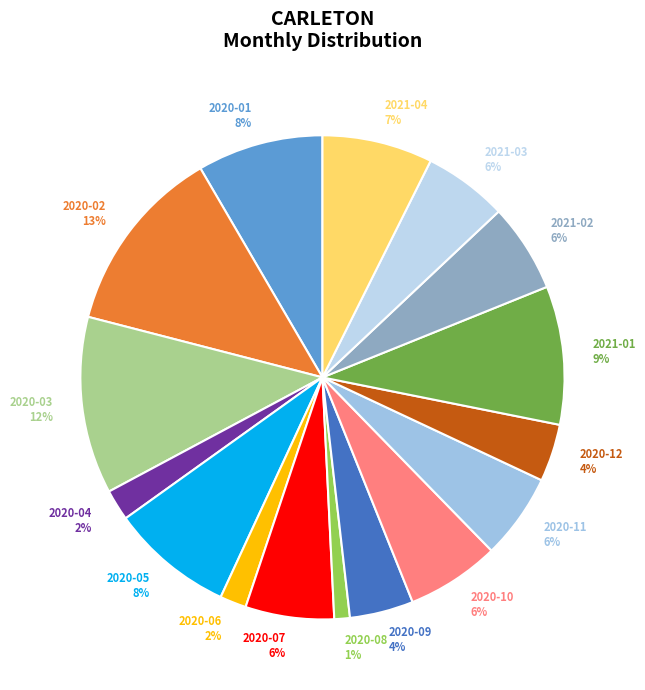

Which has a higher value, 2021-04 or 2020-01?

2020-01